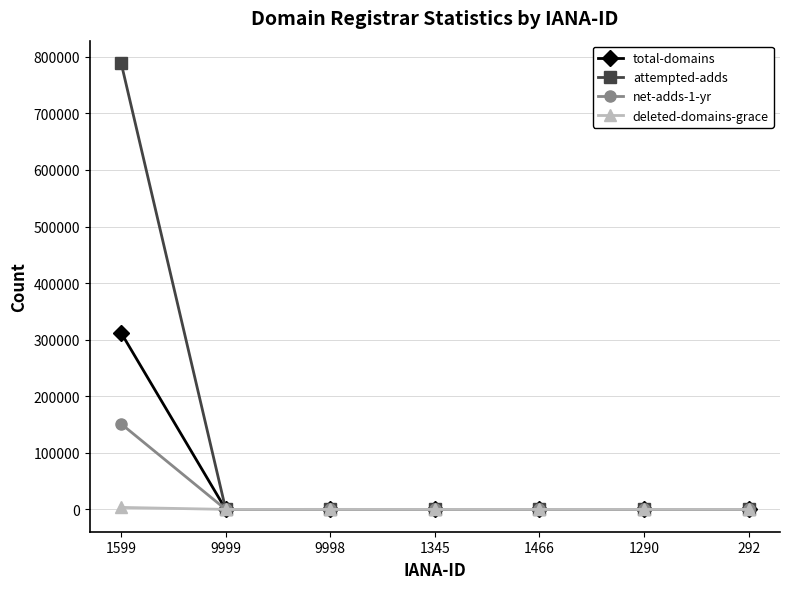

True or false: attempted-adds has more than 2 interior local peaks.

False